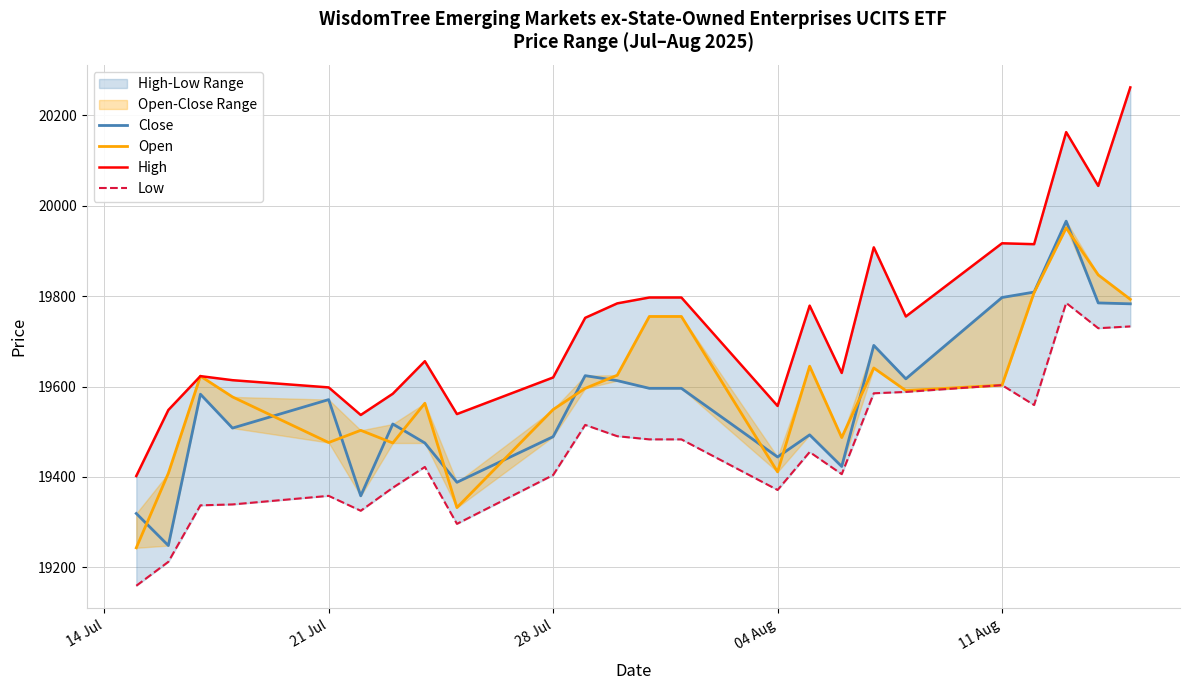

True or false: Close has more than 0 points higher than both neighbors.

True